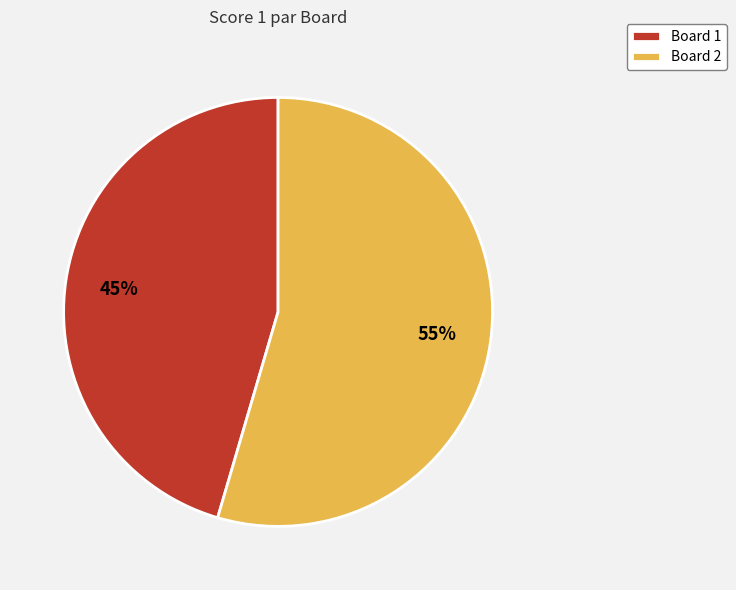

To the nearest percent, what is the combined percentage of Board 1 and Board 2?

100%